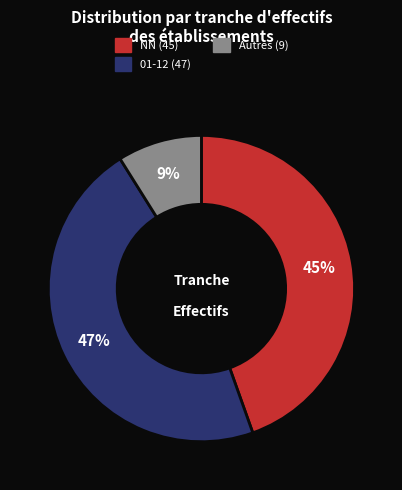

To the nearest percent, what is the difference between the largest and smallest slice percentages?

38%